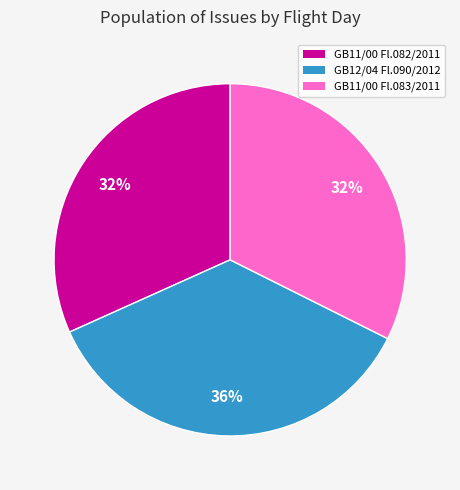

Which category has the biggest portion of the pie?

GB12/04 Fl.090/2012